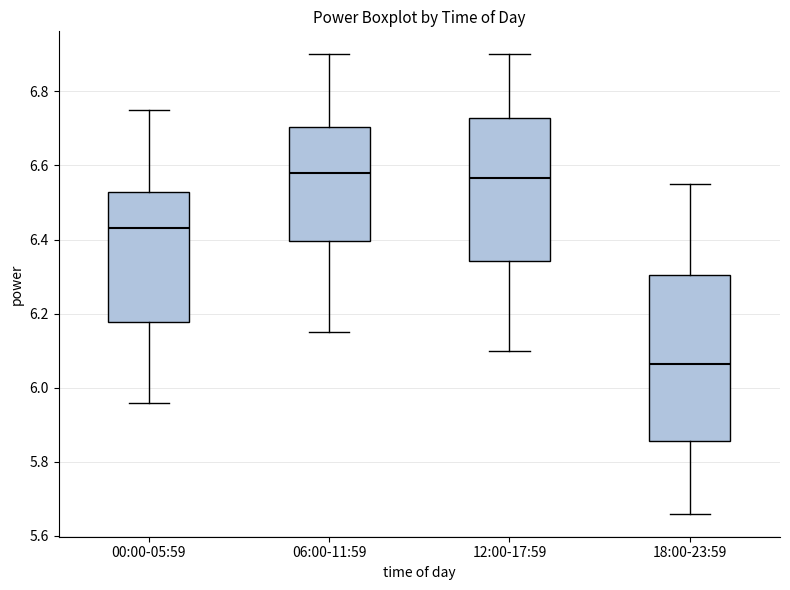

Reading left to right, read every box against the y-axis: the position of its median line, the range the box covers, and the ends of its whiskers. The values are not printed on the chart, so give them approximately, as read against the axis.

00:00-05:59: median 6.44, box 6.18 to 6.52, whiskers 5.96 to 6.76
06:00-11:59: median 6.58, box 6.40 to 6.70, whiskers 6.16 to 6.90
12:00-17:59: median 6.56, box 6.34 to 6.72, whiskers 6.10 to 6.90
18:00-23:59: median 6.06, box 5.86 to 6.30, whiskers 5.66 to 6.56